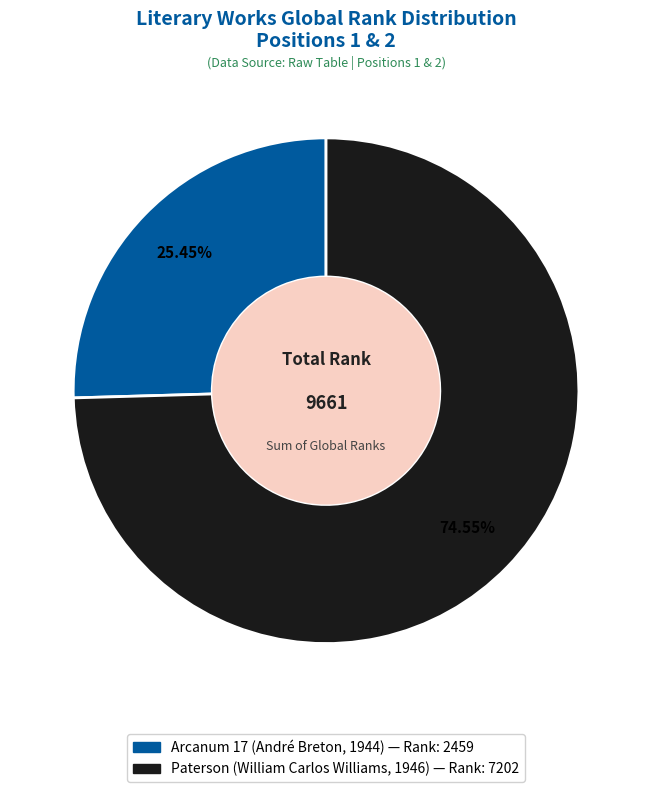

Rank the categories by value from highest to lowest.

Paterson (William Carlos Williams, 1946), Arcanum 17 (André Breton, 1944)